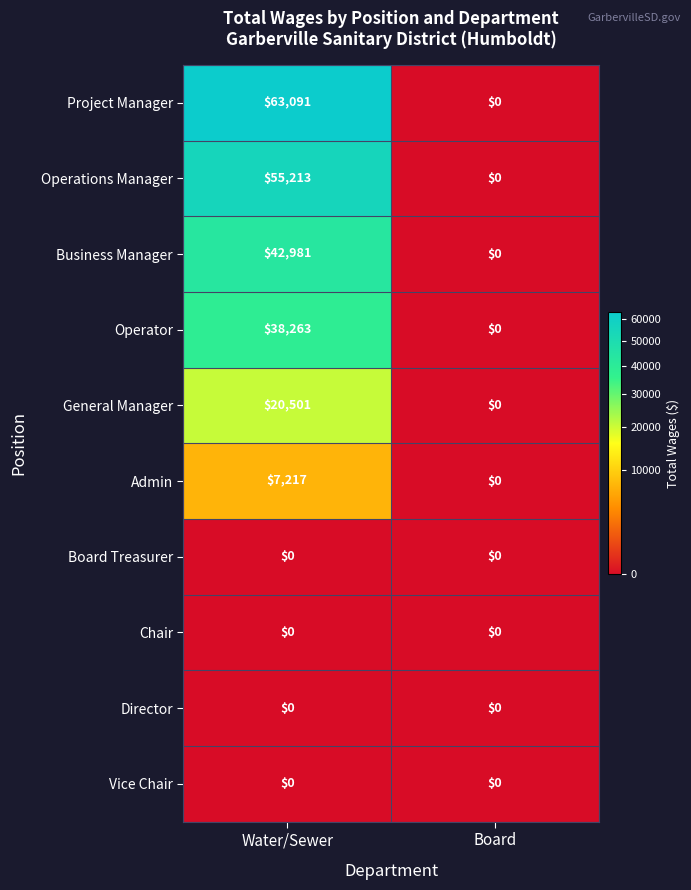

The Vice Chair series shows 0 at Board. True or false?

True